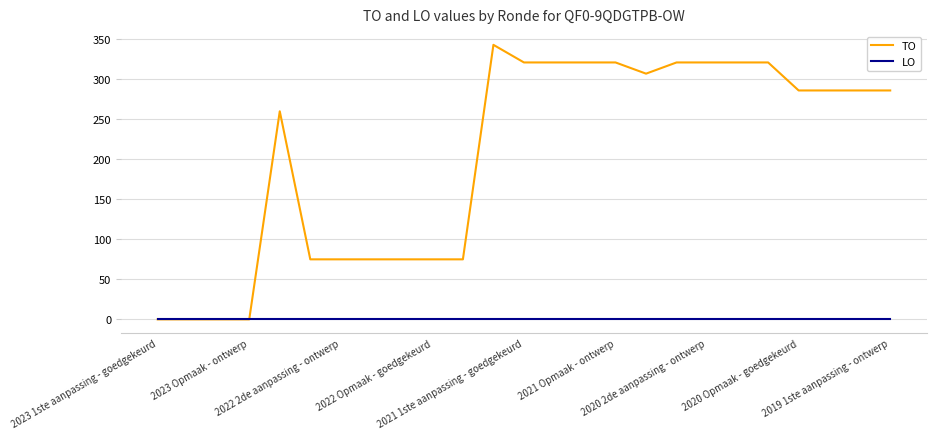

What is the maximum value shown in the chart?

343